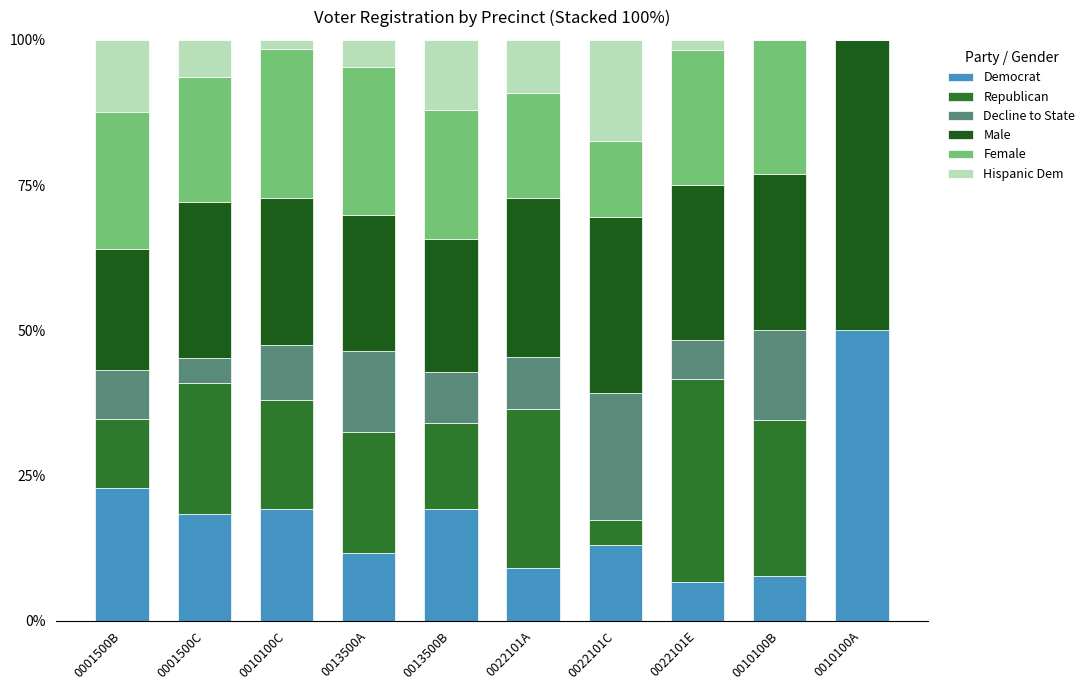

How many distinct data groups are displayed?

6